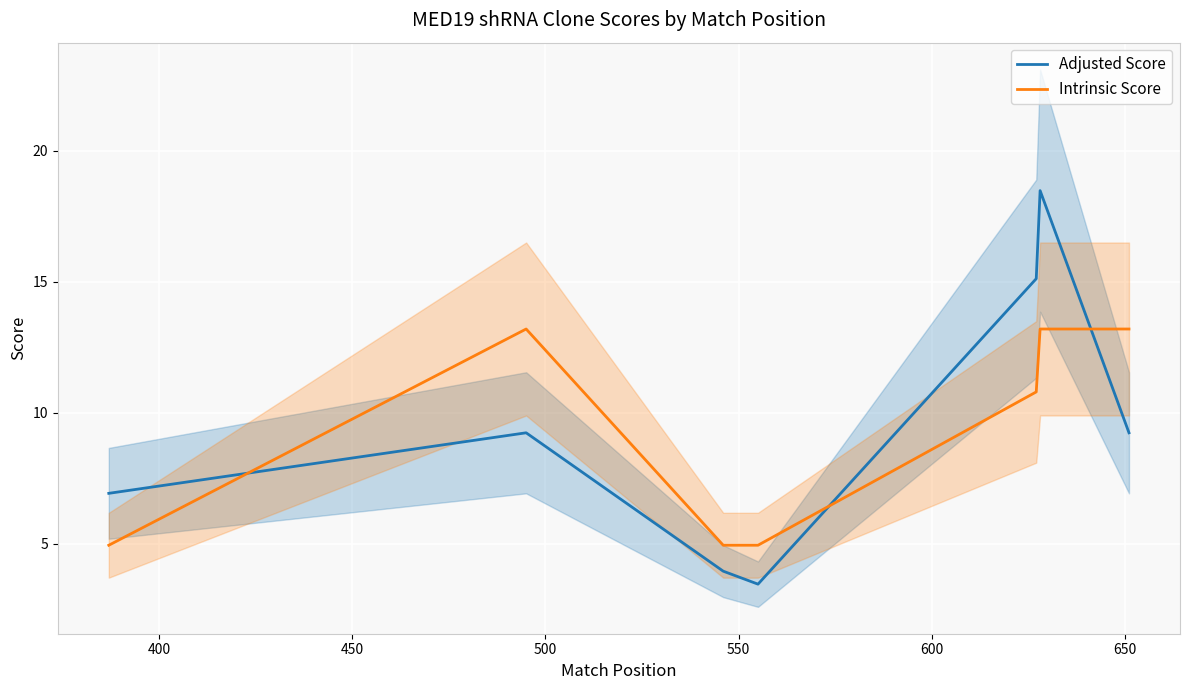

Which series has the largest range (max minus min)?

Adjusted Score